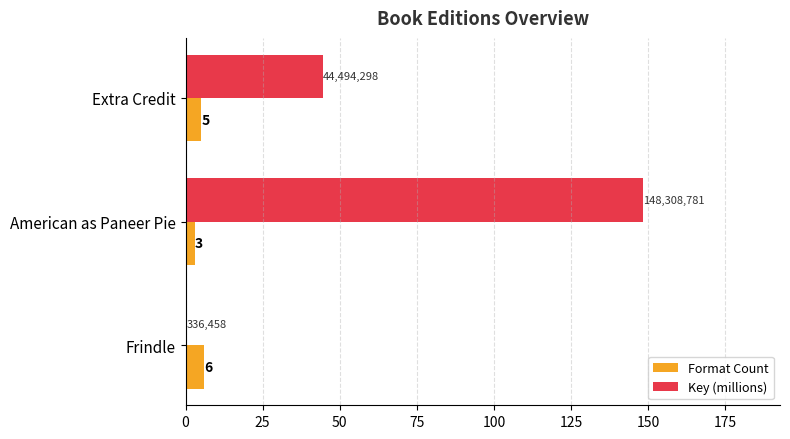

What is the sum of the Format Count values at Frindle and American as Paneer Pie?

9.0